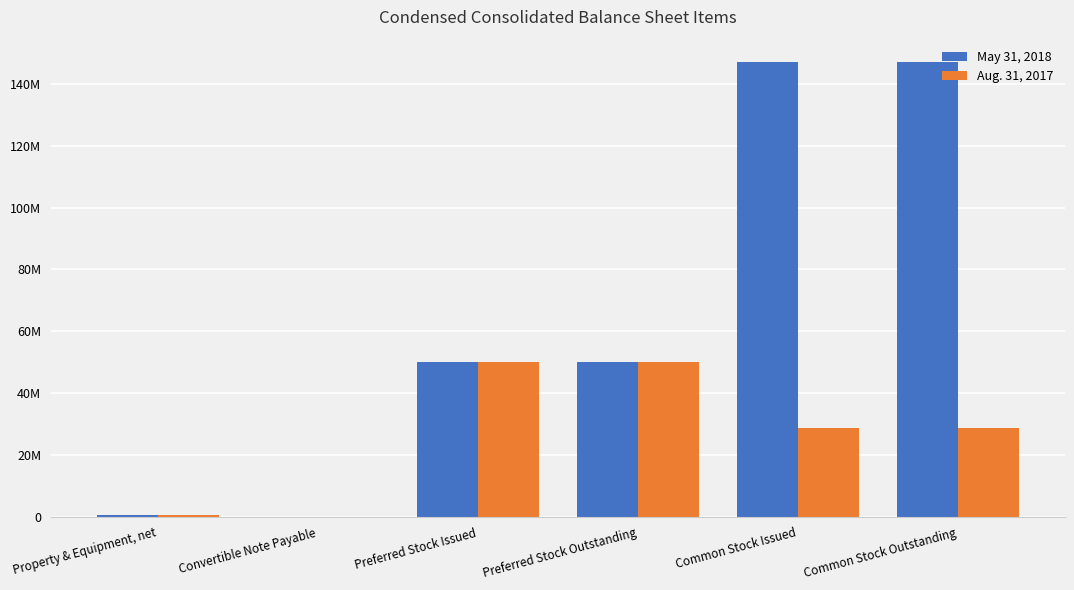

Which category has the lowest value across all series?

Convertible Note Payable